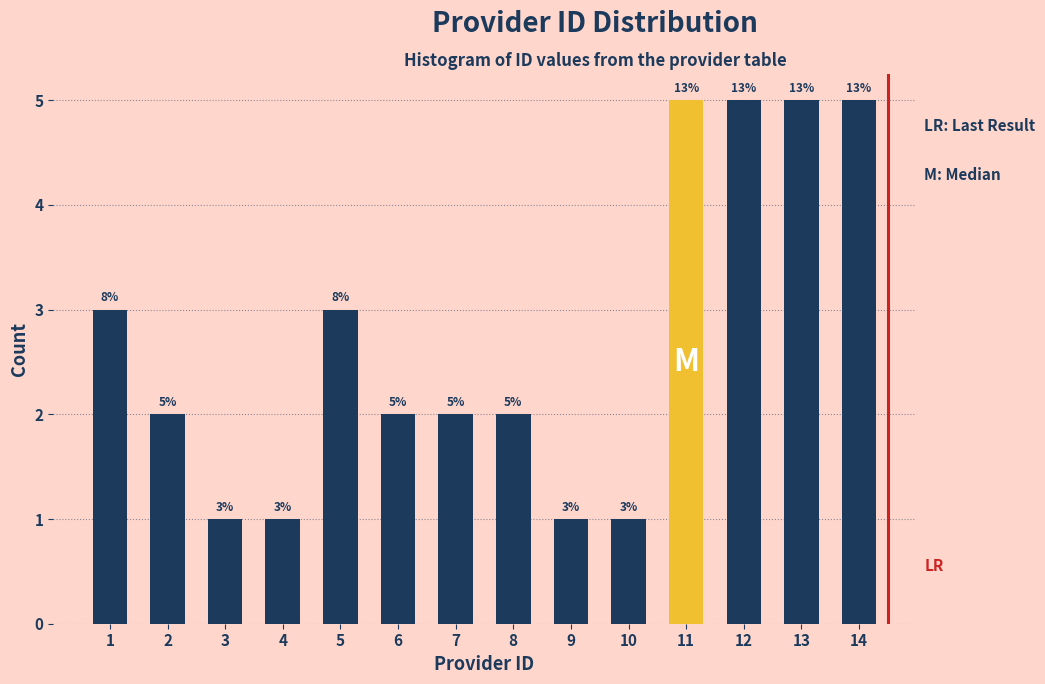

Reading right to left, extract all data points from this chart.

5	5	5	5	1	1	2	2	2	3	1	1	2	3